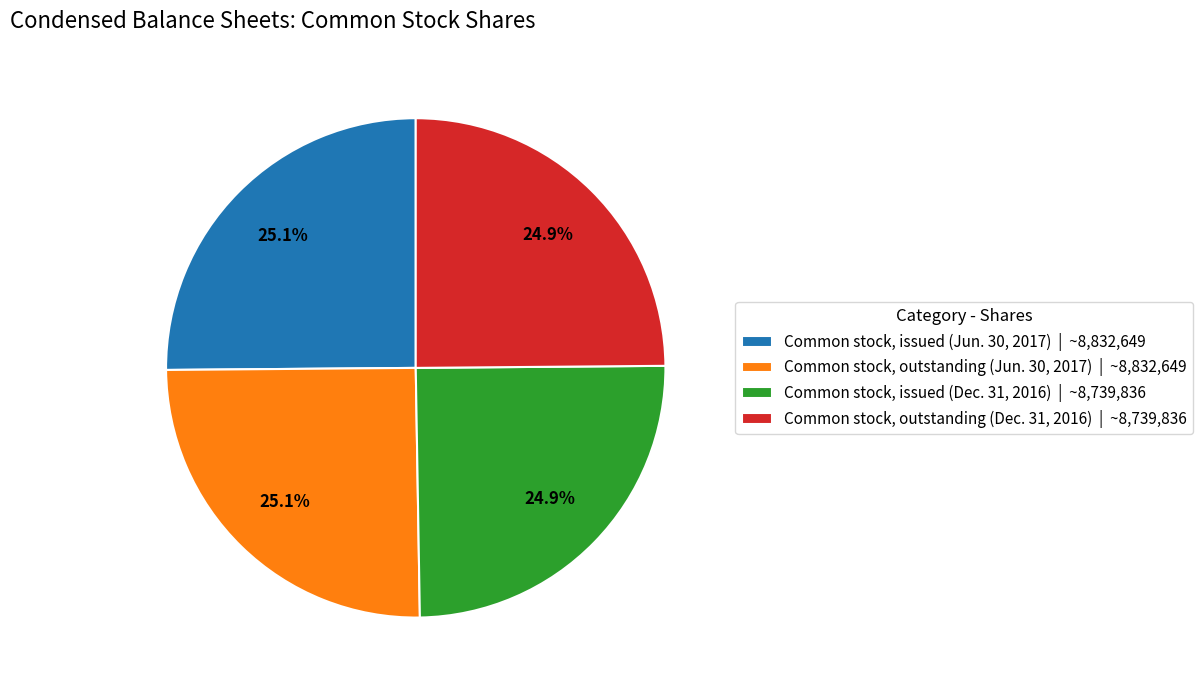

Does Common stock, issued (Dec. 31, 2016) account for over 50% of the chart?

No